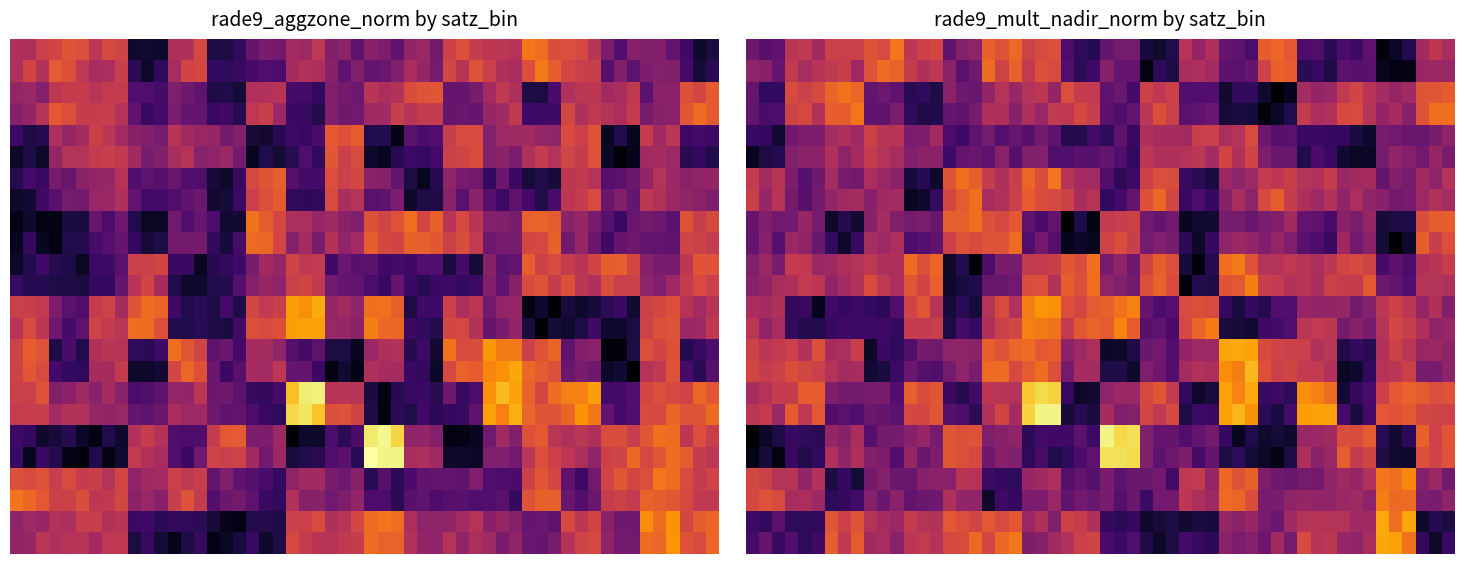

What is the sum of the rade9_aggzone_norm values at 30 and 29?

16.1